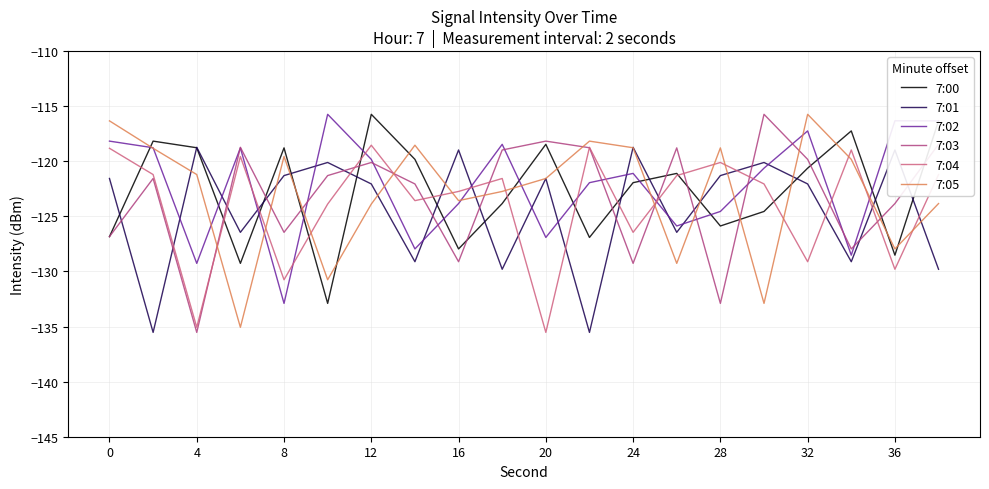

In 7:04, how many points are higher than both neighbors (excluding endpoints)?

6